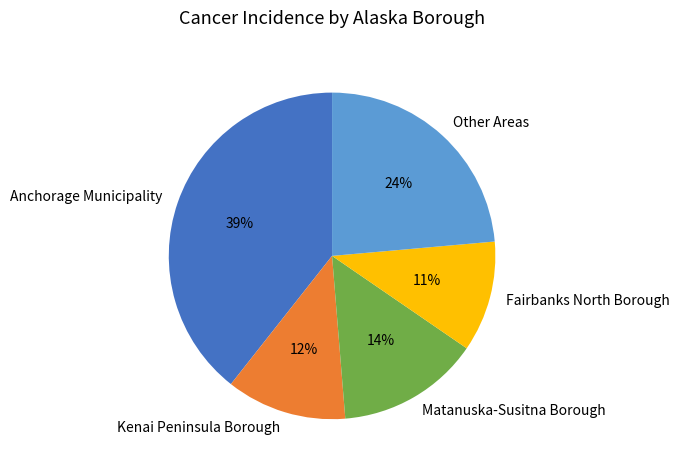

Is the sum of Kenai Peninsula Borough and Anchorage Municipality greater than half?

Yes